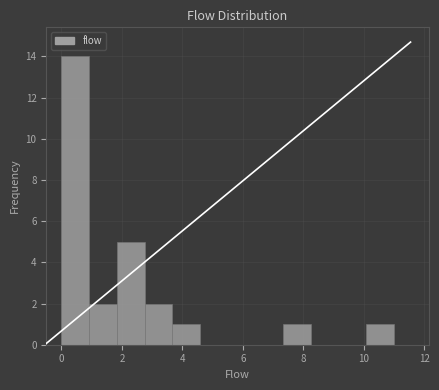

What is the height of the bar covering 7.4 to 8.2 on the x-axis? Neither the bar edges nor the heights are printed on the chart, so give them approximately, as read against the axes.

1